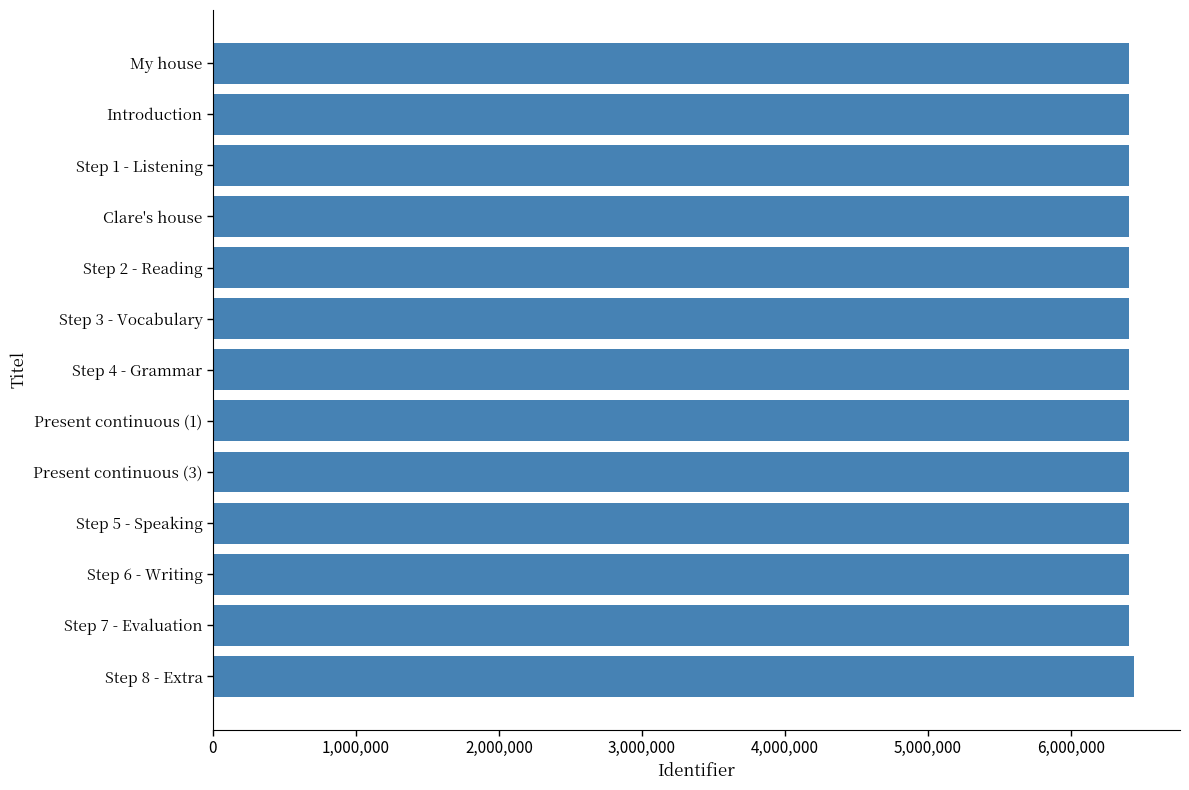

What is the label of the 2nd bar from the top?

Introduction